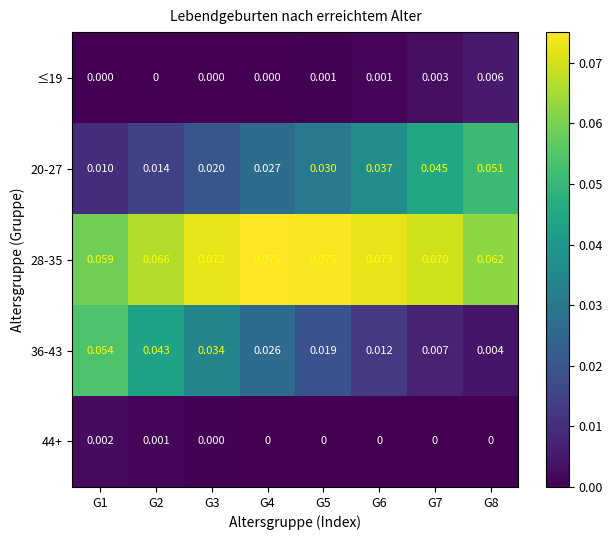

How many series are shown in this chart?

5